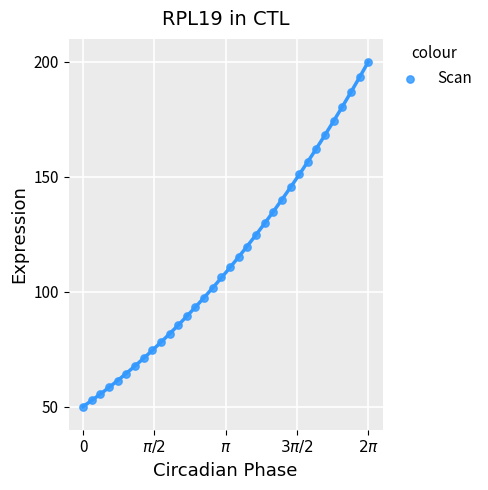

What is the range of X values (max minus min)?

6.3